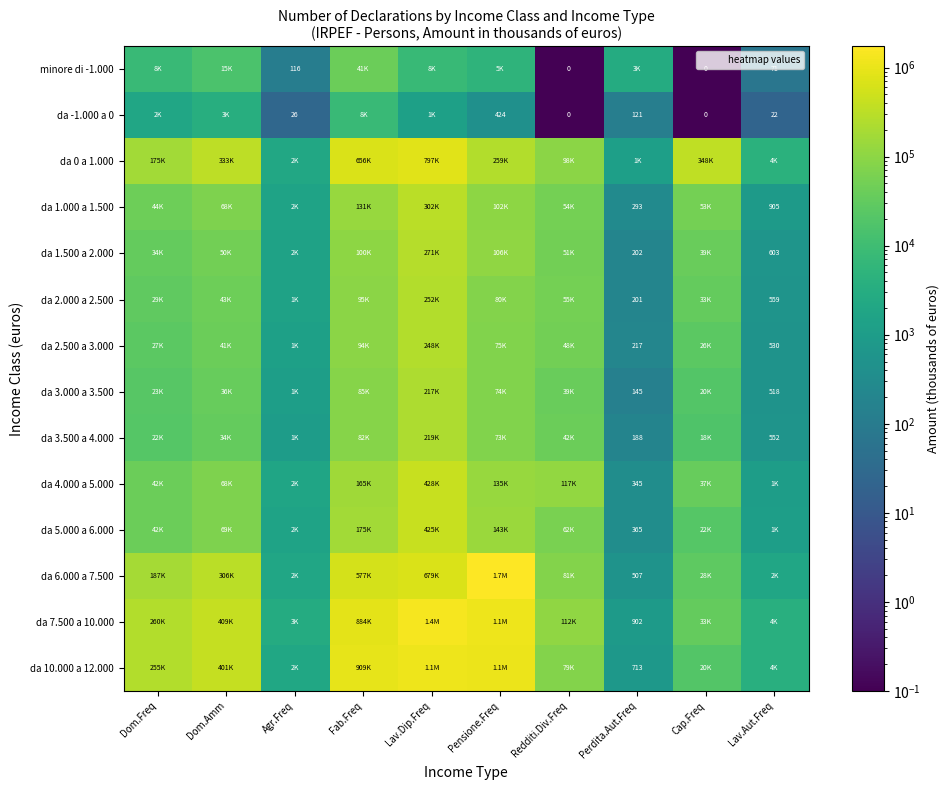

The da 10.000 a 12.000 series shows 1887530.2 at Lav.Dip.Freq. True or false?

False